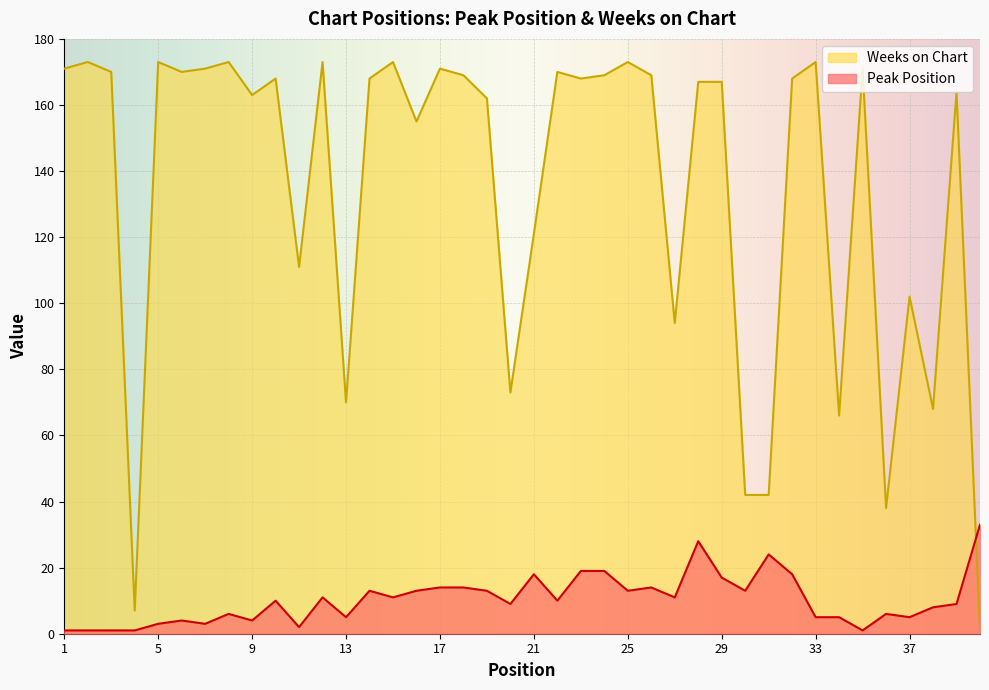

What is the difference between the highest and lowest values at 4?

6